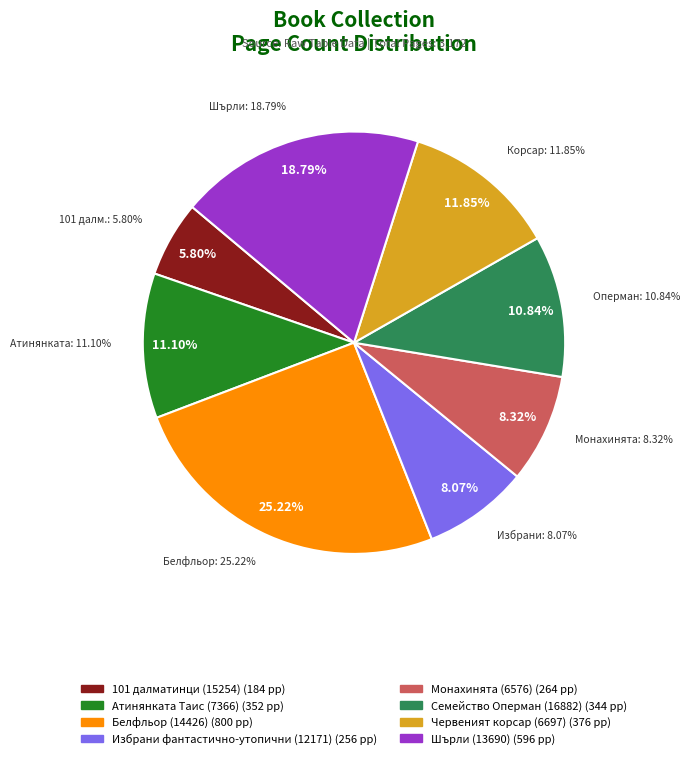

What portion of the pie excludes Белфльор (14426)?

74.8%